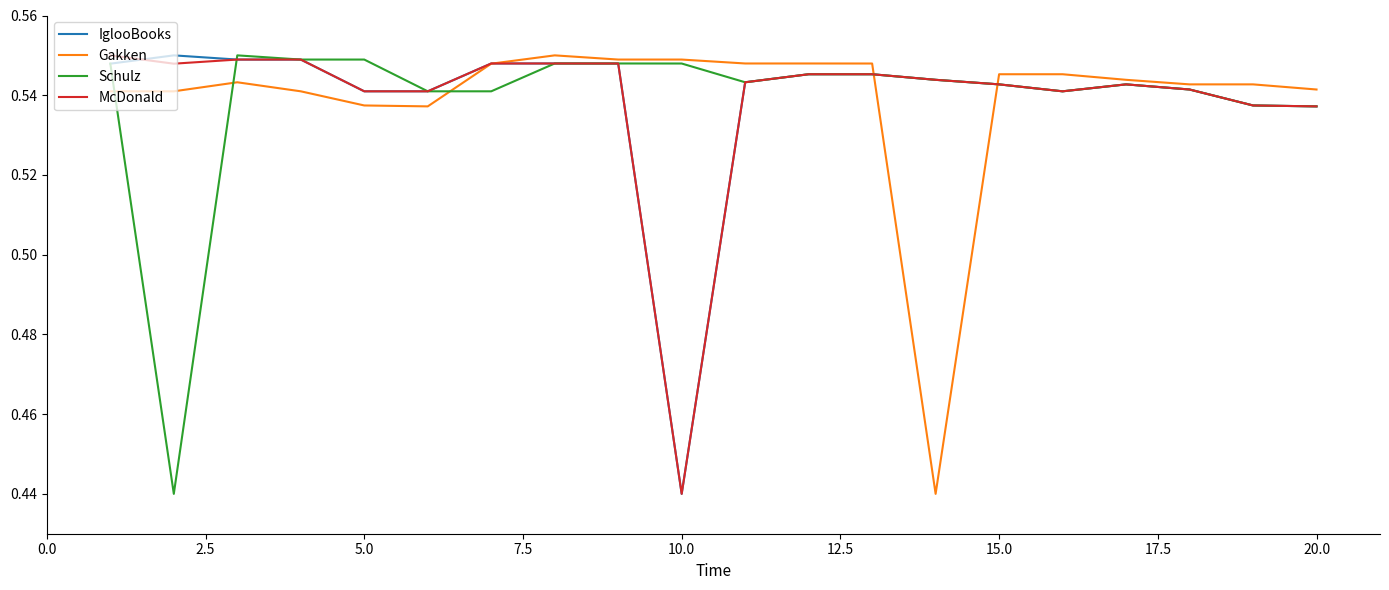

True or false: McDonald has a value of 0.1 at 20.0.

False